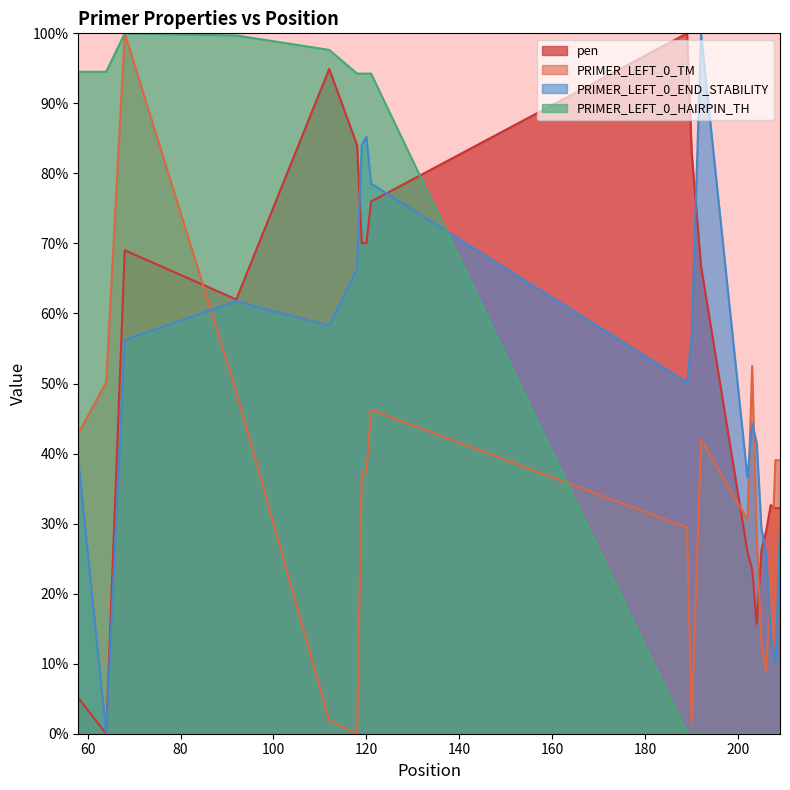

Reading left to right, what are all the values shown in this chart?

pen: 5.1	0.0	69.0	62.0	94.9	84.0	70.0	70.1	76.0	100.0	82.9	66.8	25.9	23.5	15.7	26.2	28.9	32.6	32.2	32.2
PRIMER_LEFT_0_TM: 42.9	50.2	100.0	48.8	1.9	0.0	37.3	37.3	46.3	29.4	1.6	42.0	30.6	52.5	27.8	12.8	8.9	21.0	39.1	39.0
PRIMER_LEFT_0_END_STABILITY: 39.1	0.0	56.2	61.7	58.3	66.4	84.1	85.2	78.6	50.1	56.8	100.0	36.5	44.3	41.4	29.3	25.8	14.2	10.1	29.0
PRIMER_LEFT_0_HAIRPIN_TH: 94.5	94.5	100.0	99.7	97.6	94.3	94.3	94.3	94.3	0.0	0.0	0.0	0.0	0.0	0.0	0.0	0.0	0.0	0.0	0.0